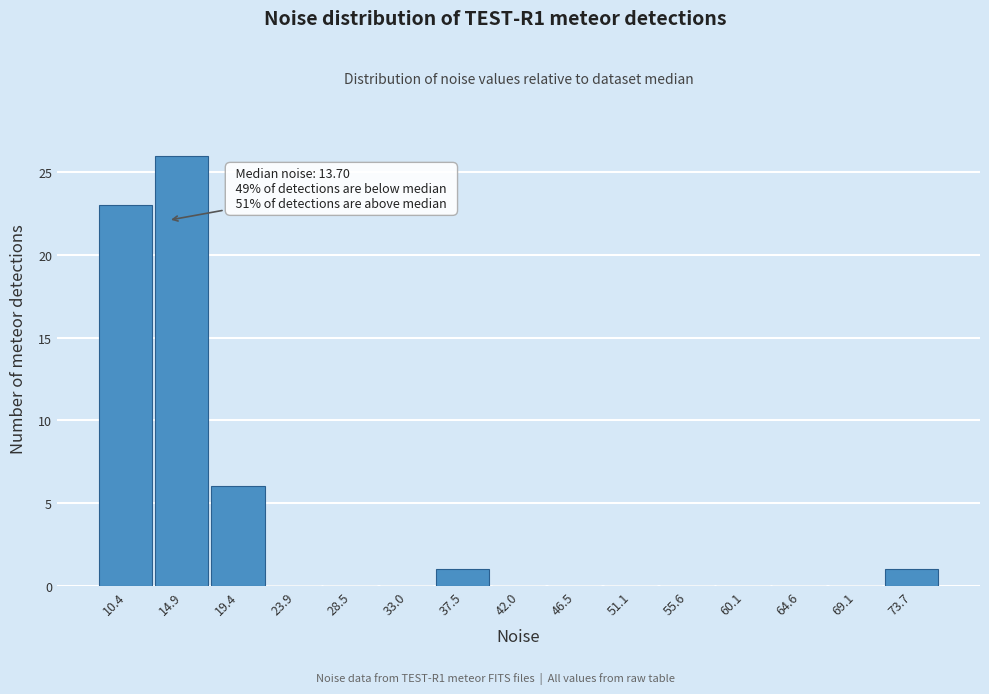

Which range on the x-axis has the tallest bar?

12.5 to 17.0